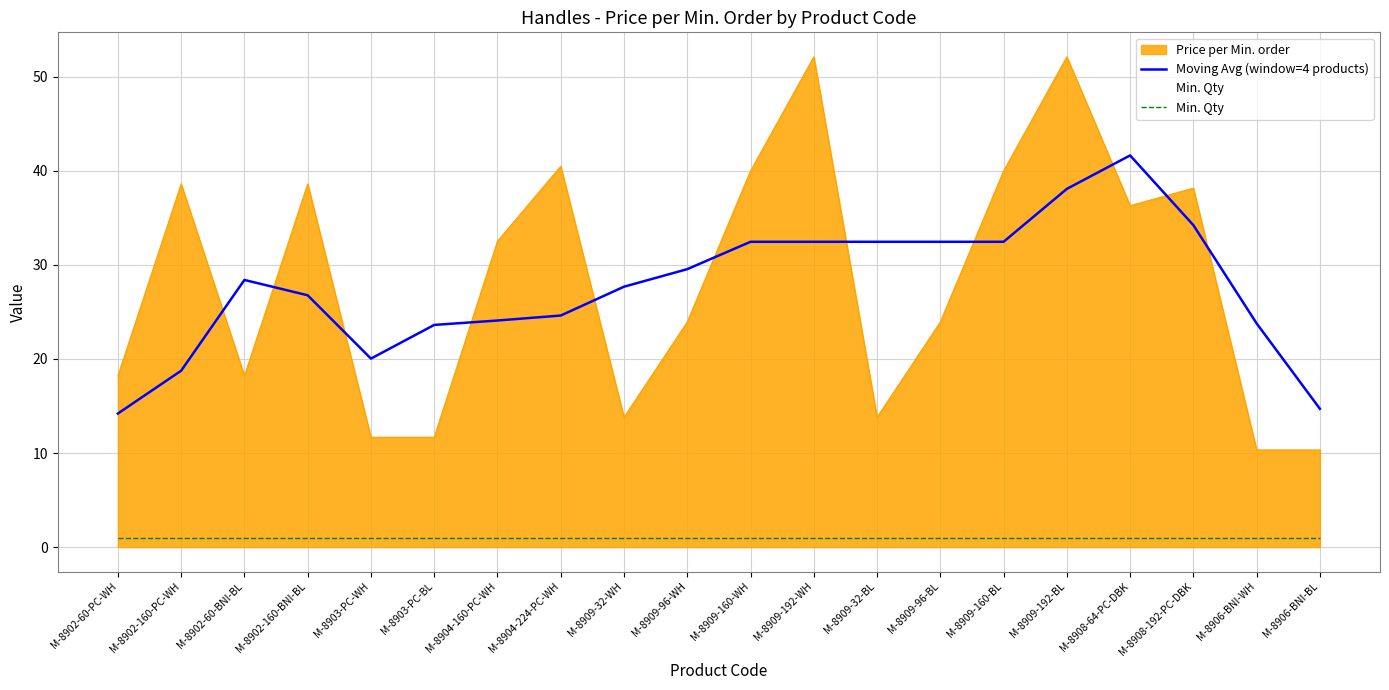

True or false: Min. Qty has more than 1 interior local peaks.

False